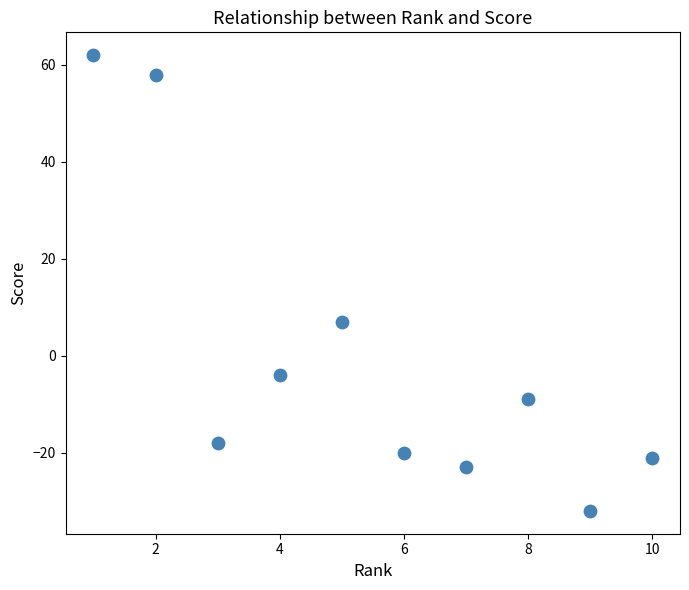

What Y value in the scatter plot is closest to 15?

7